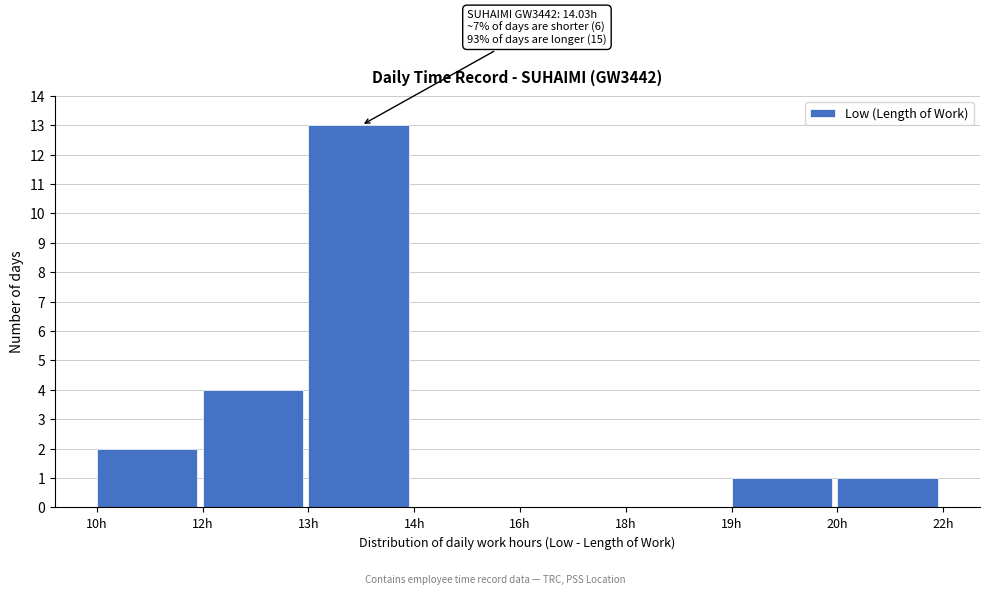

Reading left to right, list all the values displayed in this chart.

10h=2	12h=4	13h=13	14h=0	16h=0	18h=0	19h=1	20h=1